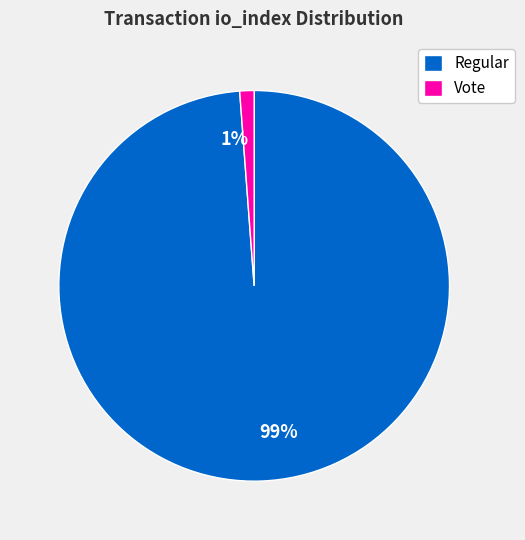

To the nearest percent, what is the difference between the largest and smallest slice percentages?

98%